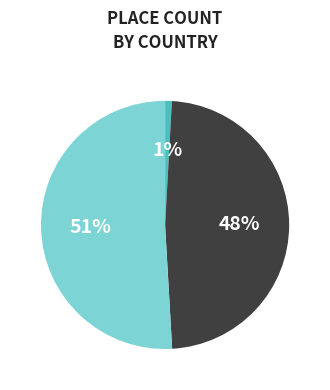

To the nearest percent, what is the difference between the largest and smallest slice percentages?

50%